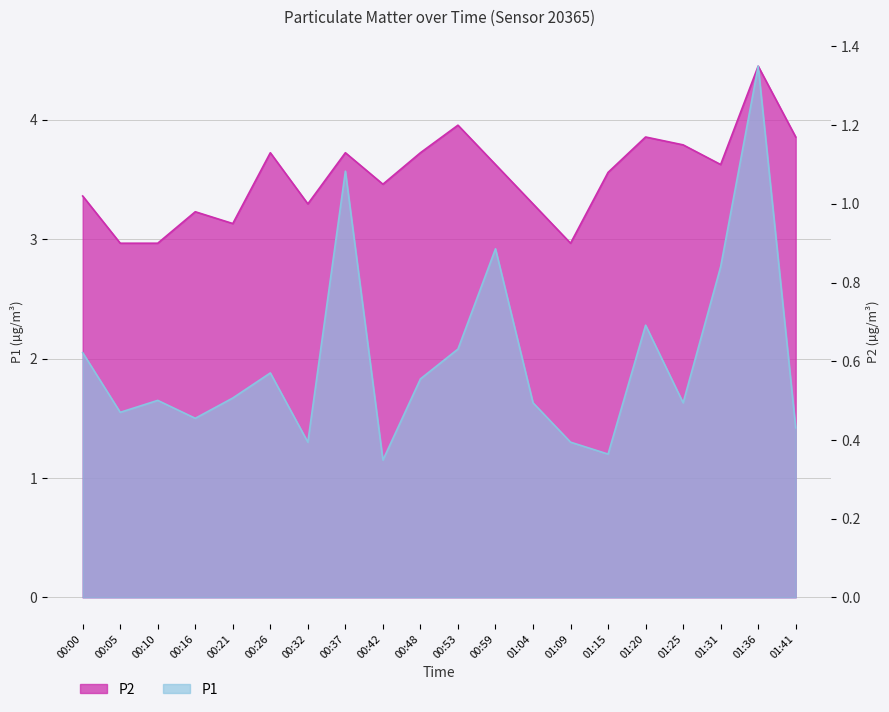

True or false: P1 and P2 intersect in this chart.

False